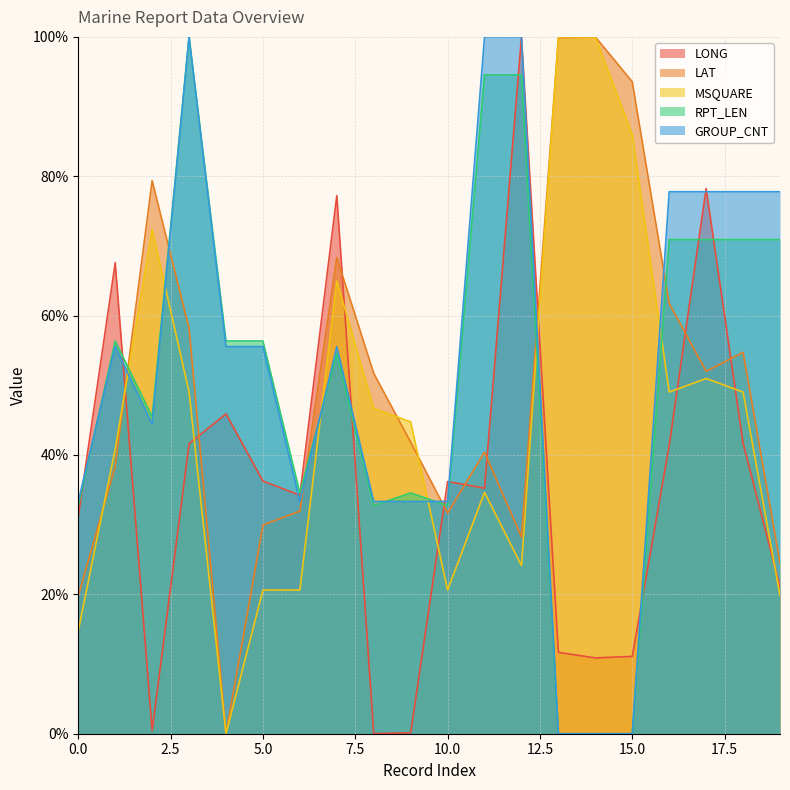

What is the maximum value for GROUP_CNT?

100.0